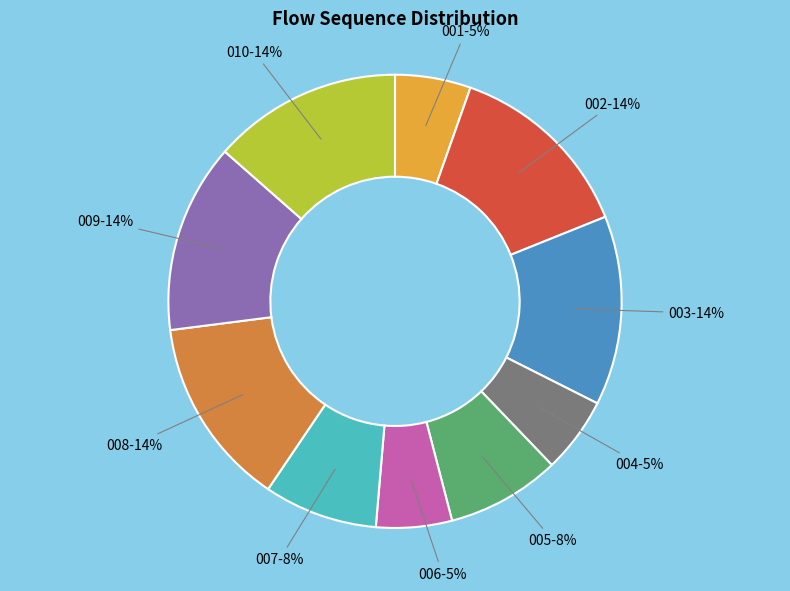

To the nearest percent, what is the average slice percentage?

10%